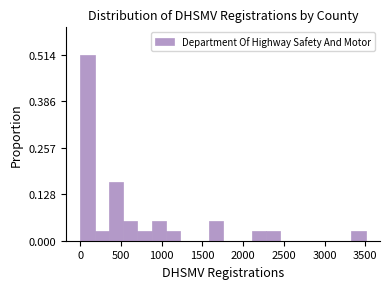

Read against the x-axis, roughly where is the centre of the tallest bar?

100